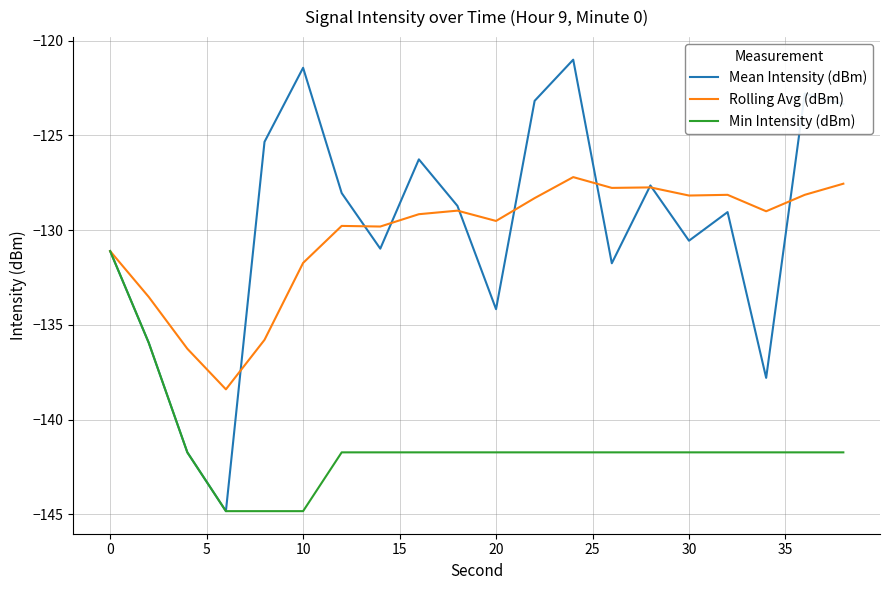

Which series has the widest spread of values?

Mean Intensity (dBm)